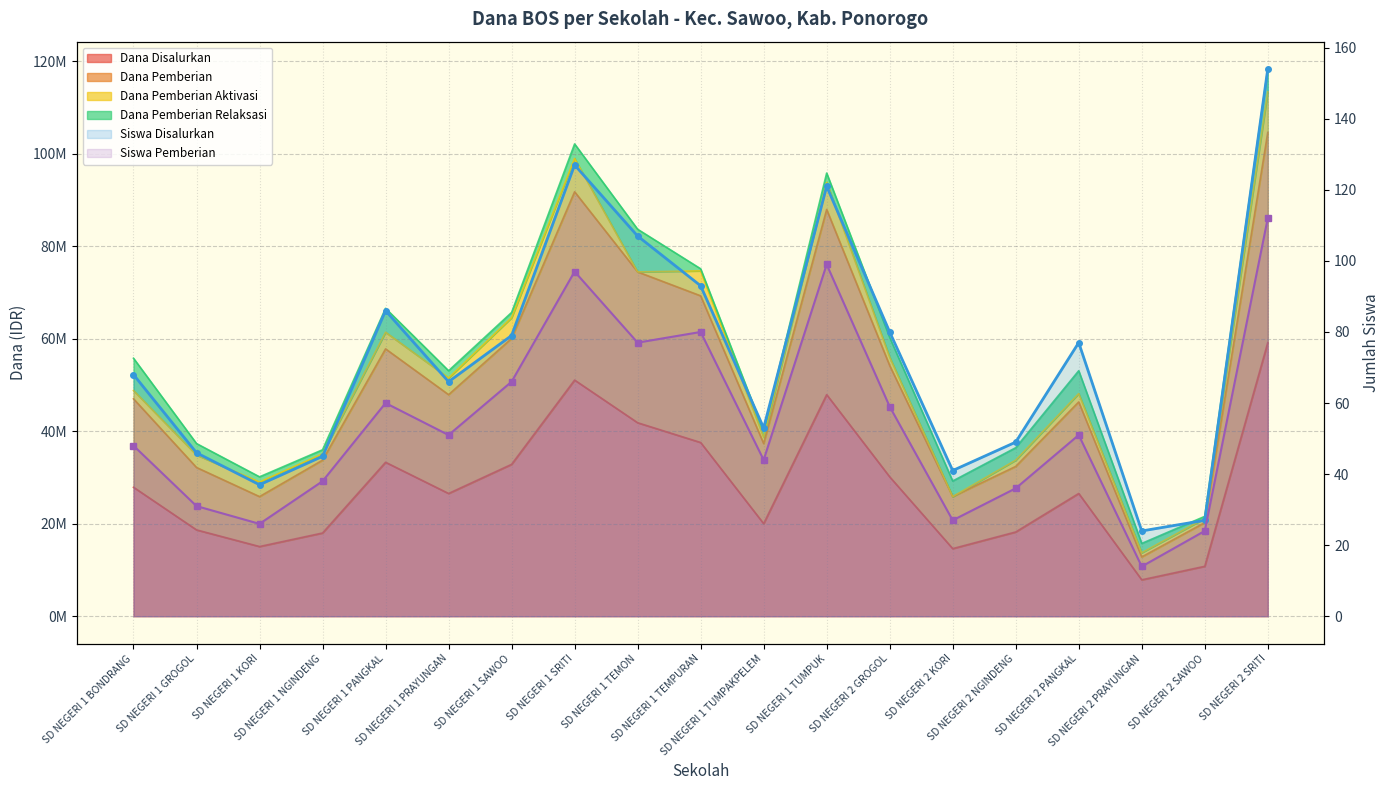

How many lines are shown in the chart?

2